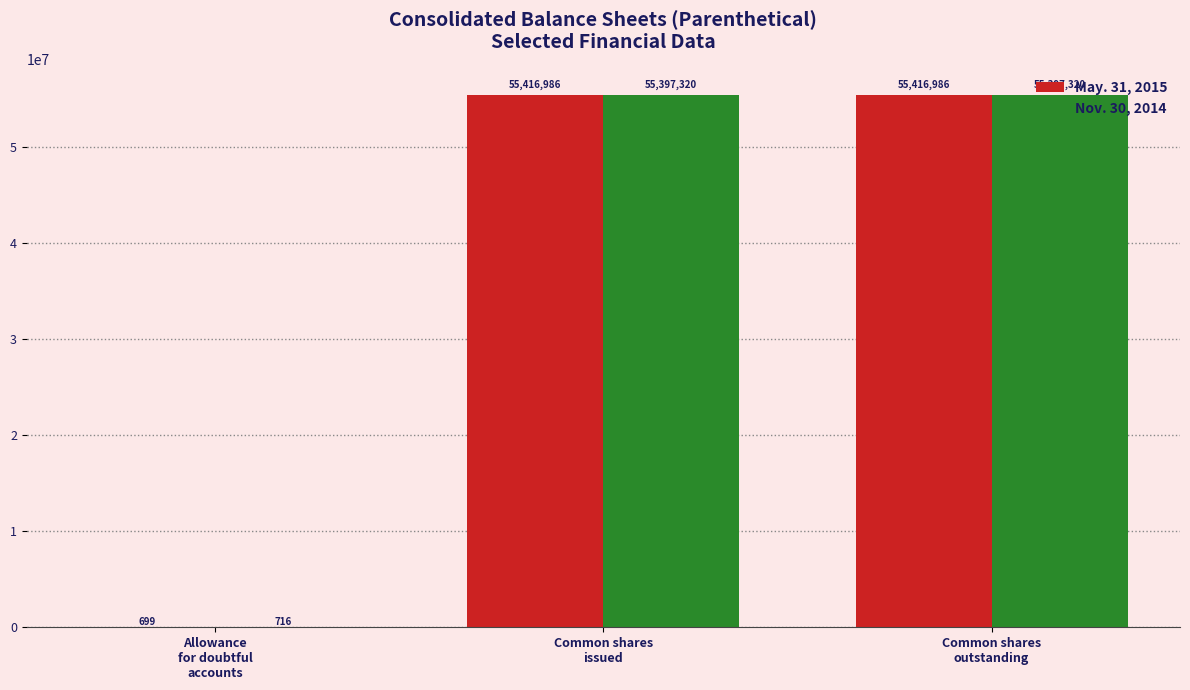

Reading right to left, list all the values displayed in this chart.

May. 31, 2015: Common shares
outstanding=55416986	Common shares
issued=55416986	Allowance
for doubtful
accounts=699
Nov. 30, 2014: Common shares
outstanding=55397320	Common shares
issued=55397320	Allowance
for doubtful
accounts=716